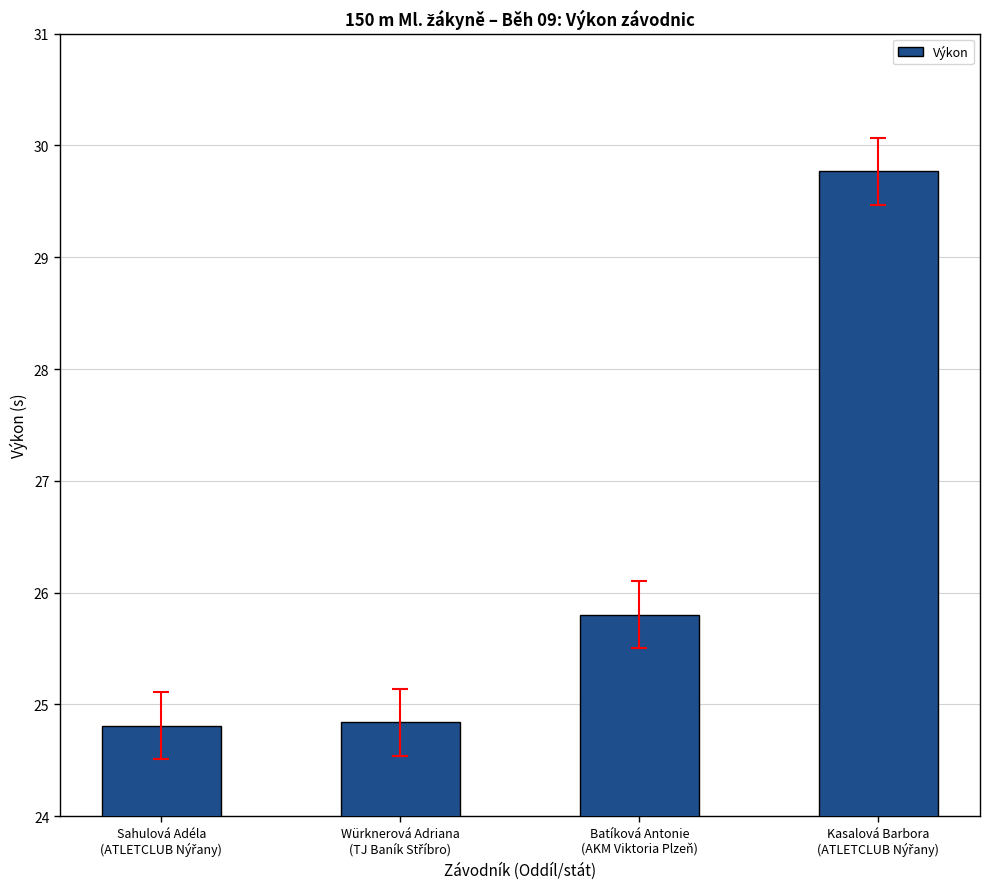

How many bars are there in total?

4